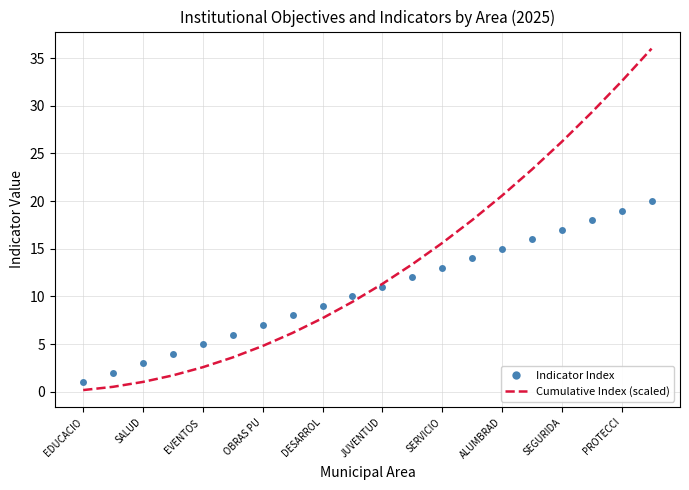

Which series has the largest total across all categories?

Cumulative Index (scaled)